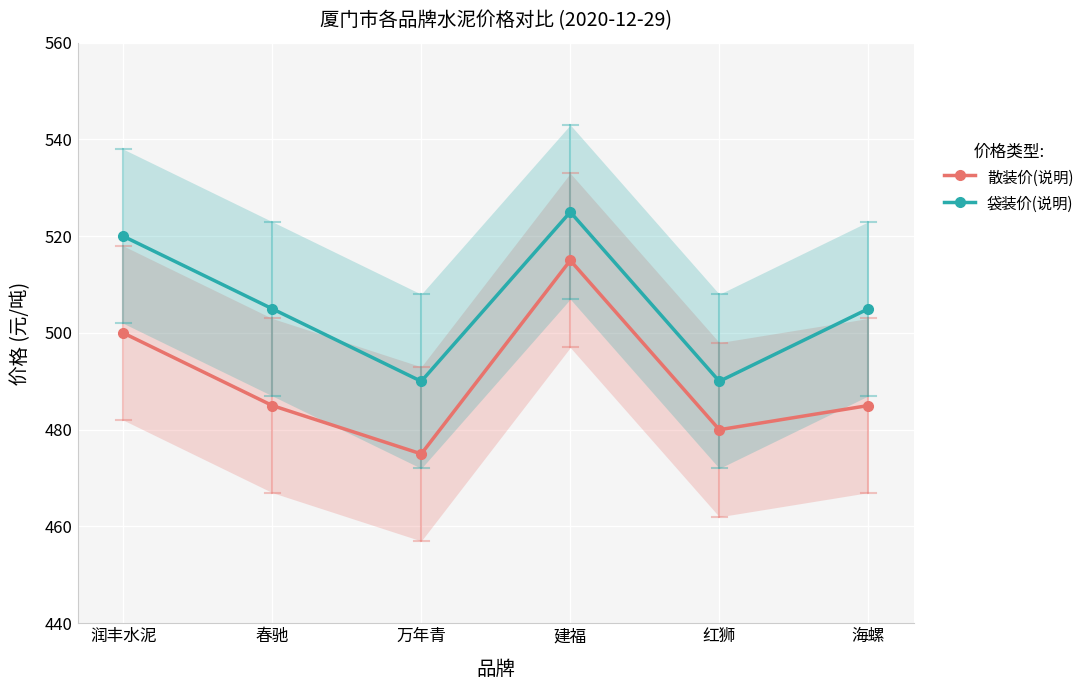

Which series has the widest spread of values?

散装价(说明)